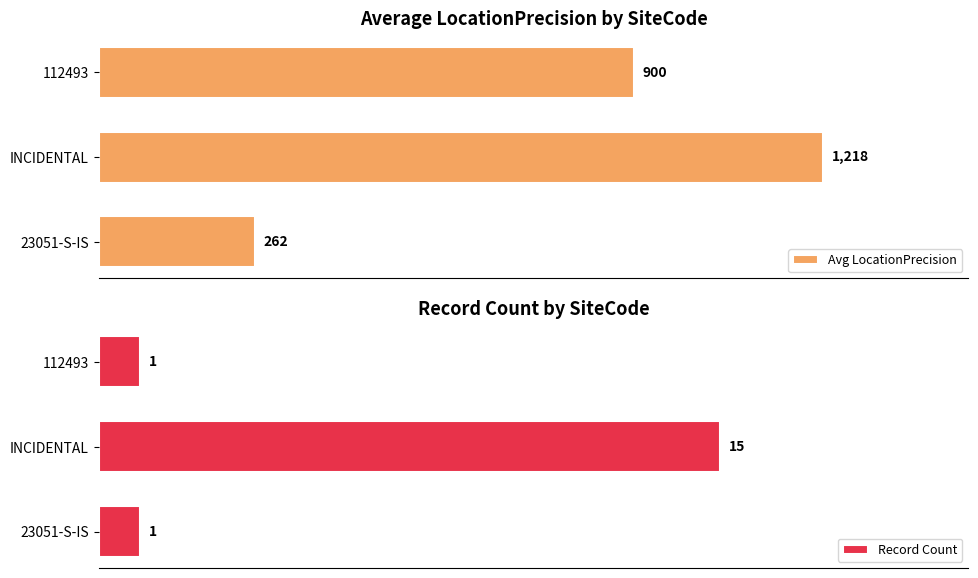

How many distinct data groups are displayed?

2